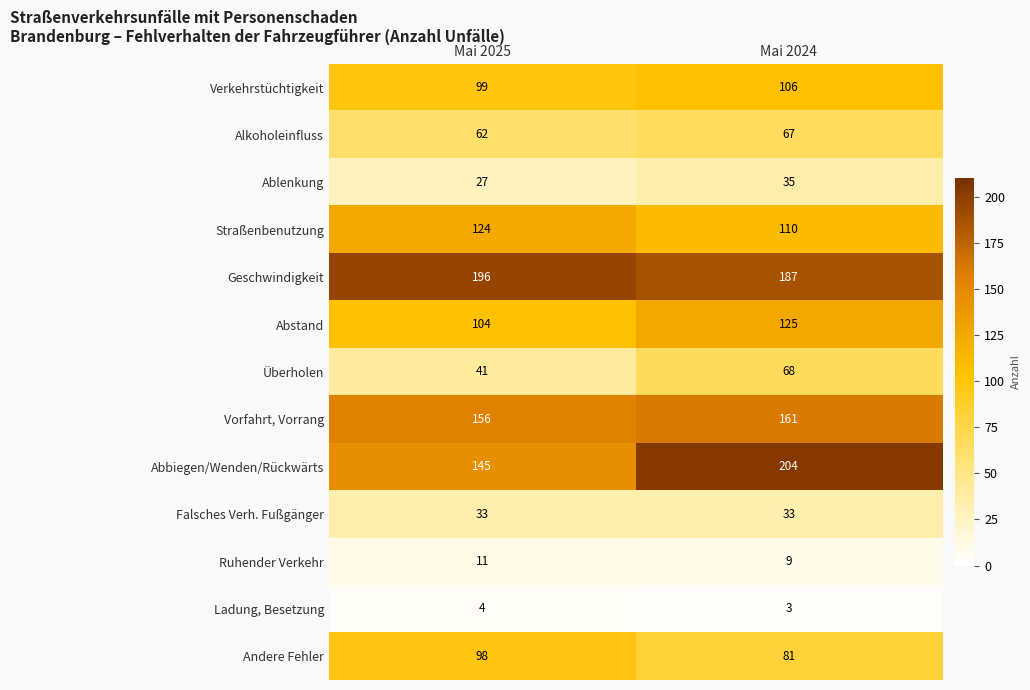

Reading left to right, transcribe all the data shown in this chart.

Verkehrstüchtigkeit: Mai 2025=99	Mai 2024=106
Alkoholeinfluss: Mai 2025=62	Mai 2024=67
Ablenkung: Mai 2025=27	Mai 2024=35
Straßenbenutzung: Mai 2025=124	Mai 2024=110
Geschwindigkeit: Mai 2025=196	Mai 2024=187
Abstand: Mai 2025=104	Mai 2024=125
Überholen: Mai 2025=41	Mai 2024=68
Vorfahrt, Vorrang: Mai 2025=156	Mai 2024=161
Abbiegen/Wenden/Rückwärts: Mai 2025=145	Mai 2024=204
Falsches Verh. Fußgänger: Mai 2025=33	Mai 2024=33
Ruhender Verkehr: Mai 2025=11	Mai 2024=9
Ladung, Besetzung: Mai 2025=4	Mai 2024=3
Andere Fehler: Mai 2025=98	Mai 2024=81